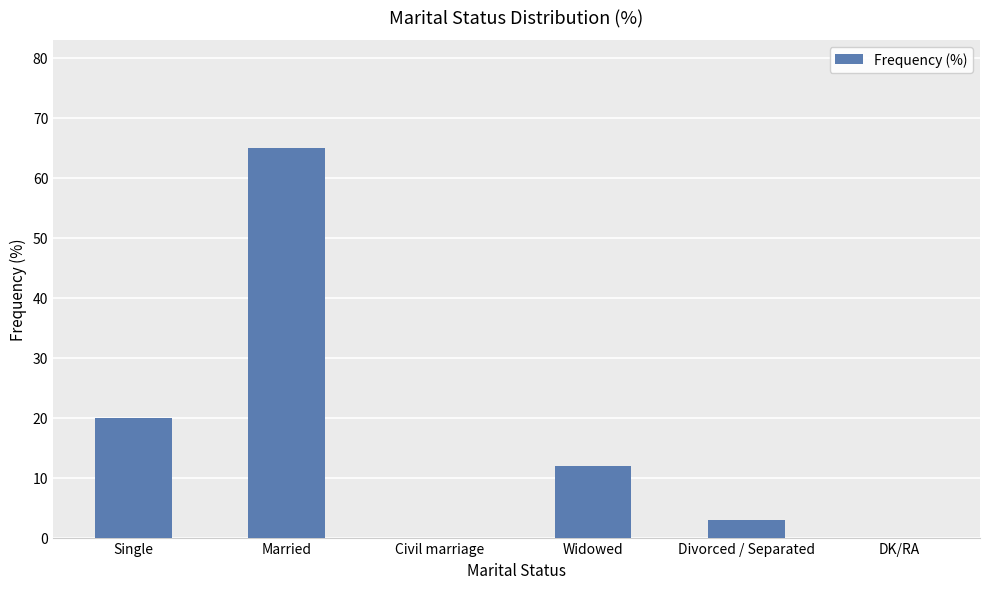

What is the maximum value shown in the chart?

65